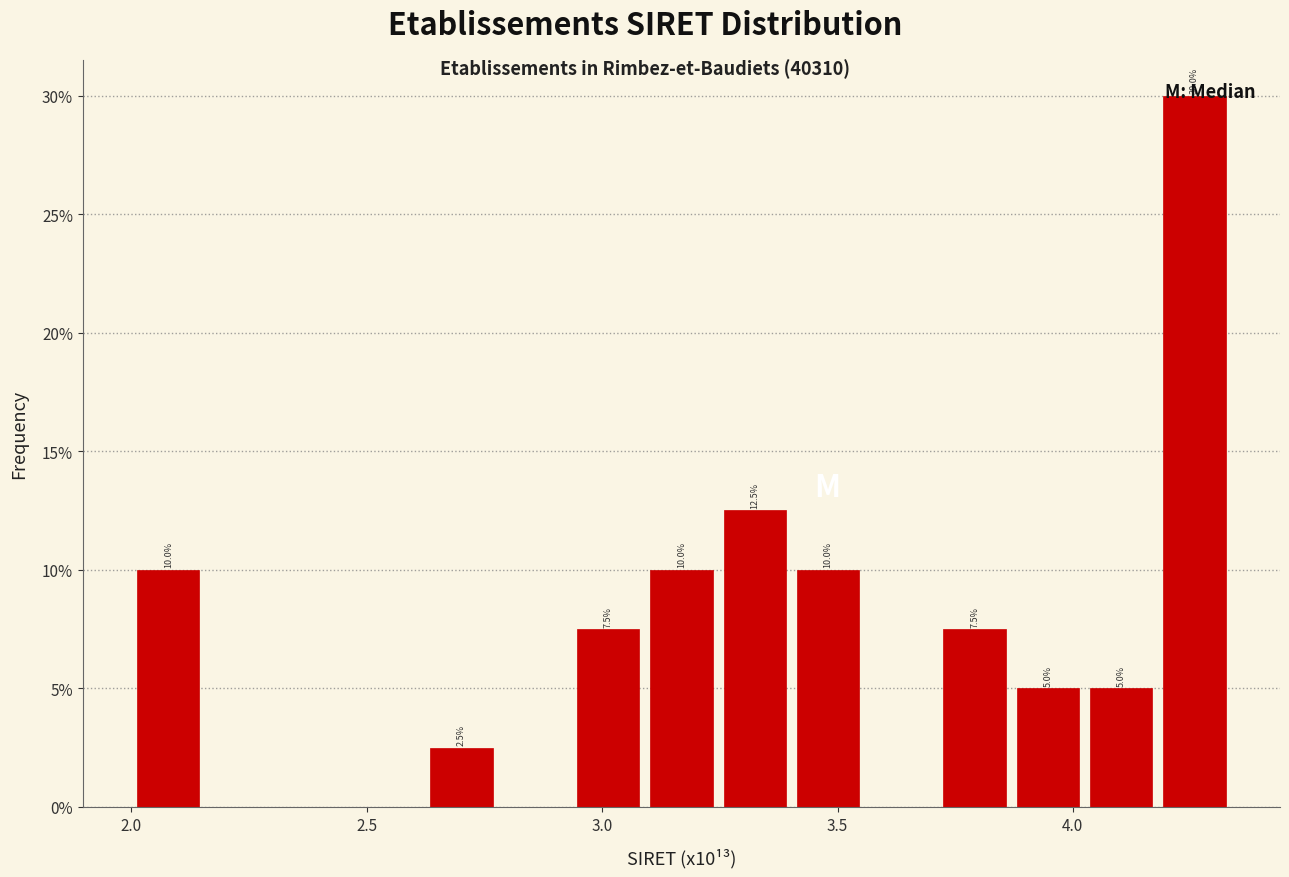

Around what value on the x-axis is the tallest bar? Give the approximate position of its centre, as read against the axis.

4.25